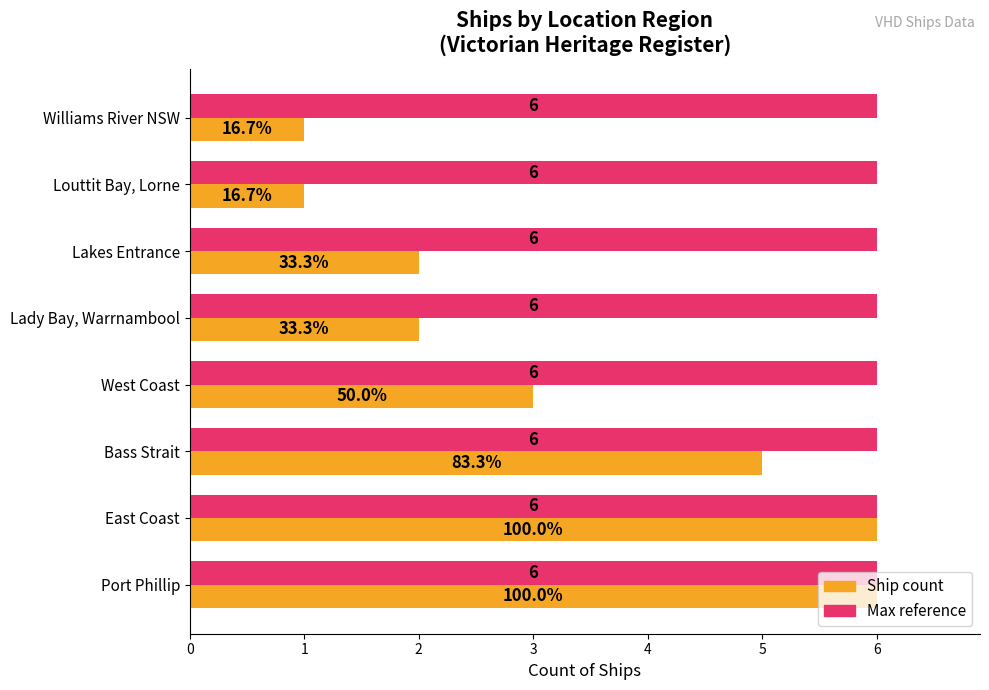

What is the total value across all series at Lady Bay, Warrnambool?

8